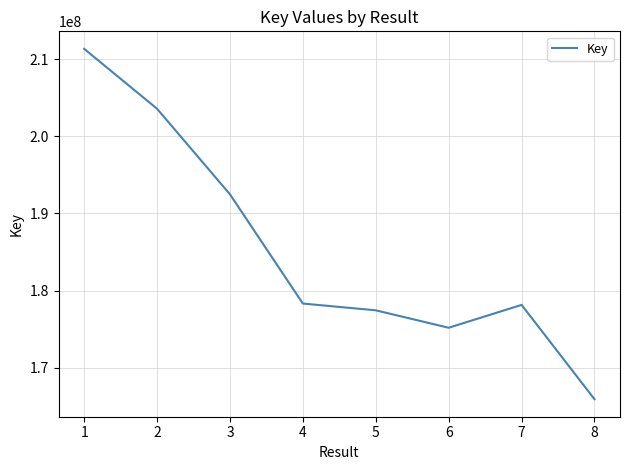

The value at 7 is 290427058. True or false?

False